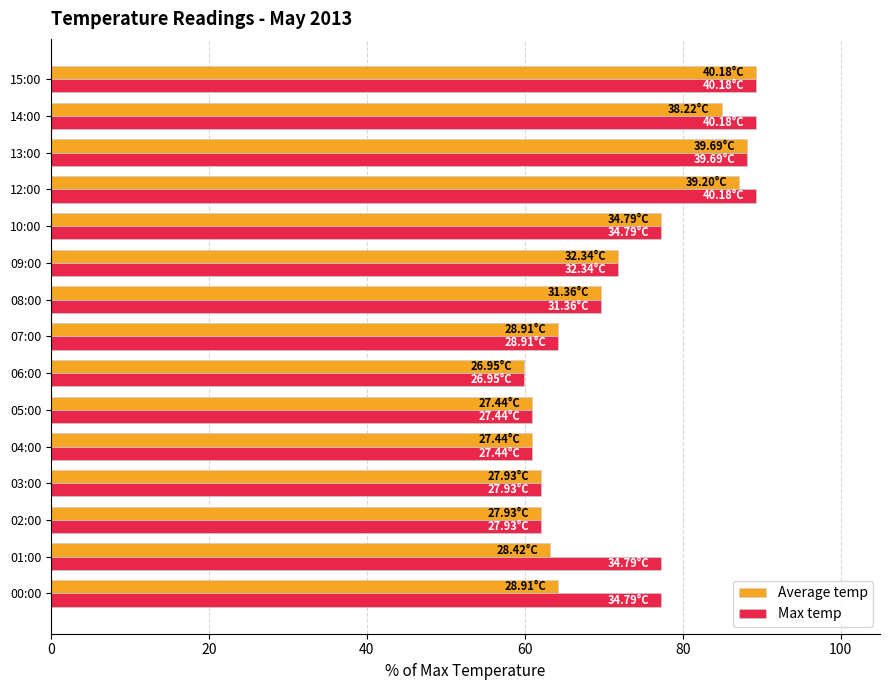

What is the difference between the second highest and minimum values in the Average temp series?

28.3